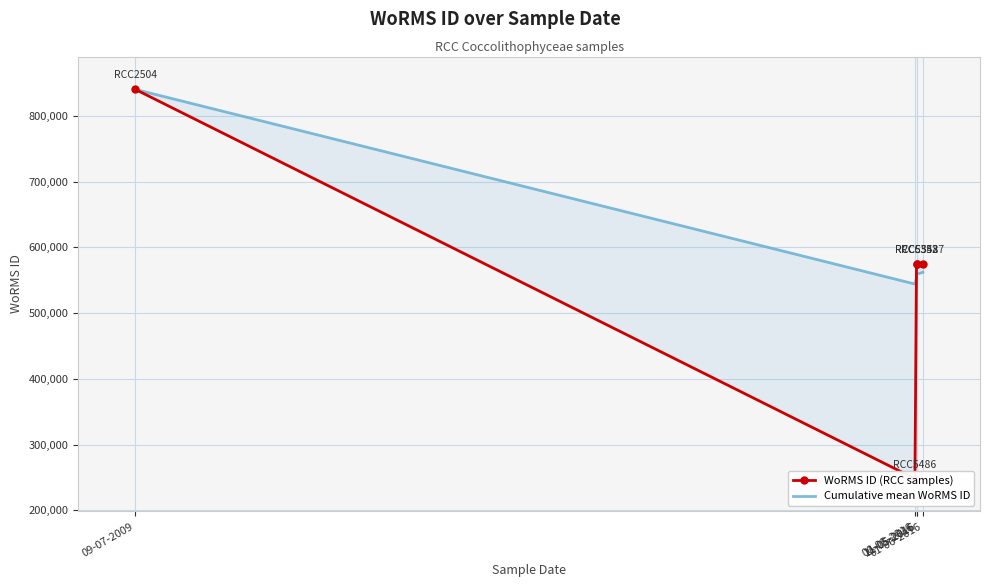

In WoRMS ID (RCC samples), how many points are lower than both neighbors (excluding endpoints)?

1